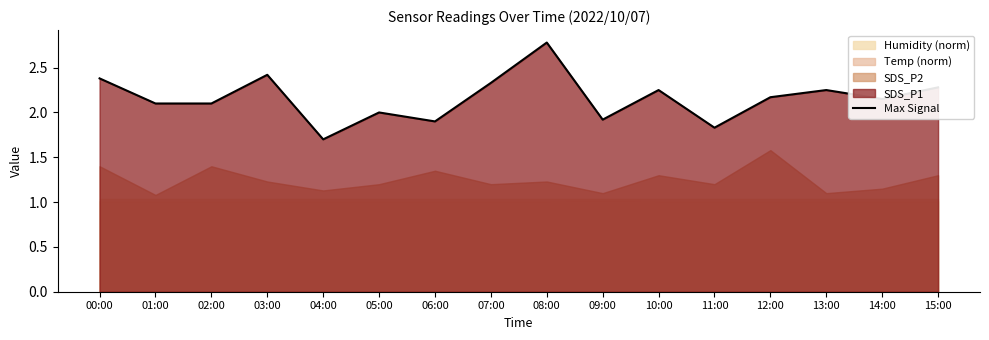

Which category has the highest value across all series?

08:00